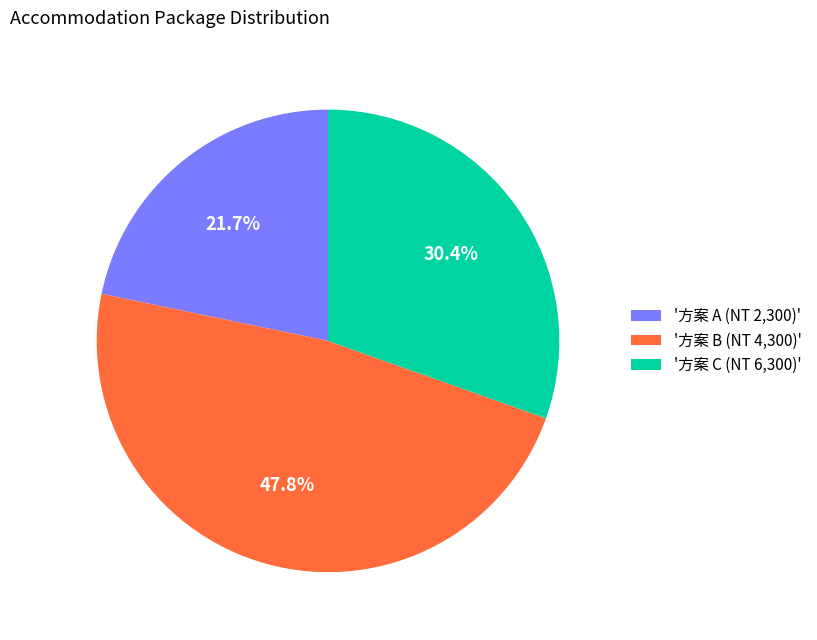

Rank the categories by value from highest to lowest.

'方案 B (NT 4,300)', '方案 C (NT 6,300)', '方案 A (NT 2,300)'